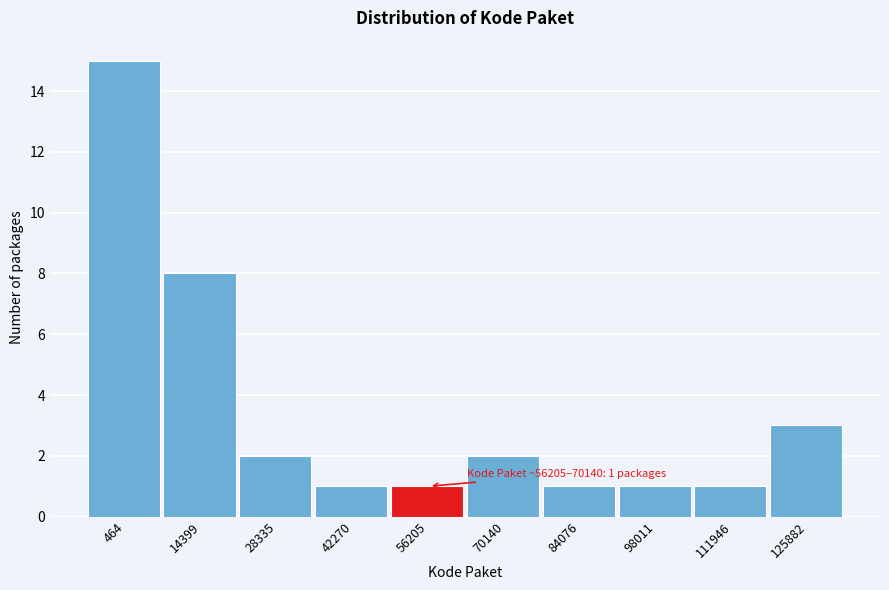

Reading left to right, what are all the values shown in this chart?

464=15	14399=8	28335=2	42270=1	56205=1	70140=2	84076=1	98011=1	111946=1	125882=3